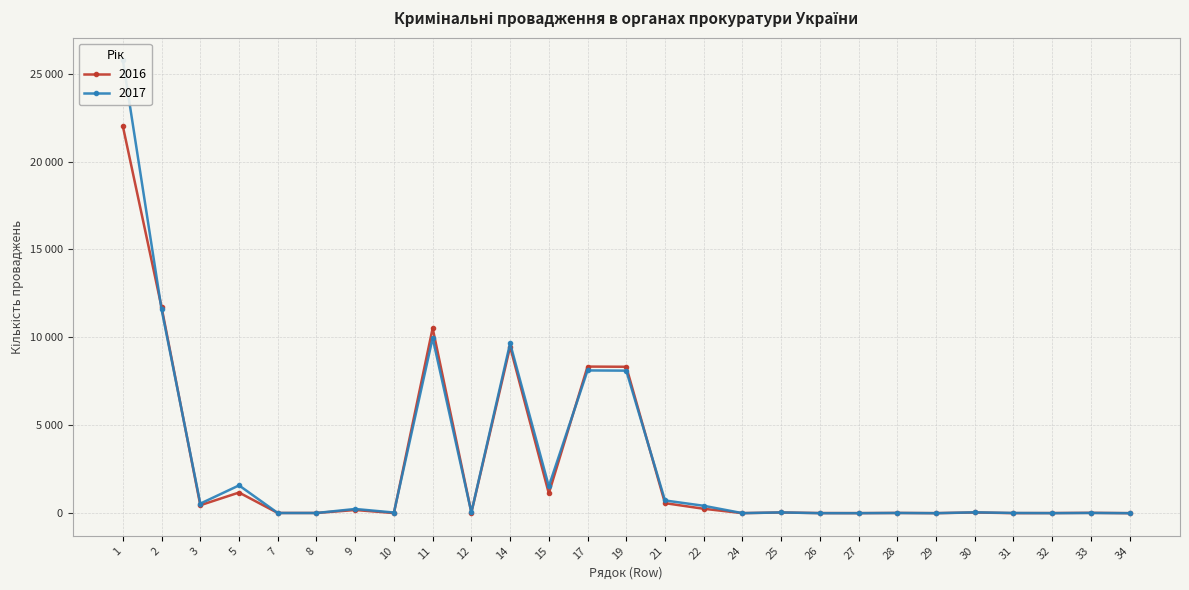

Is the value of 2016 at 25 greater than the value of 2017 at 22?

No